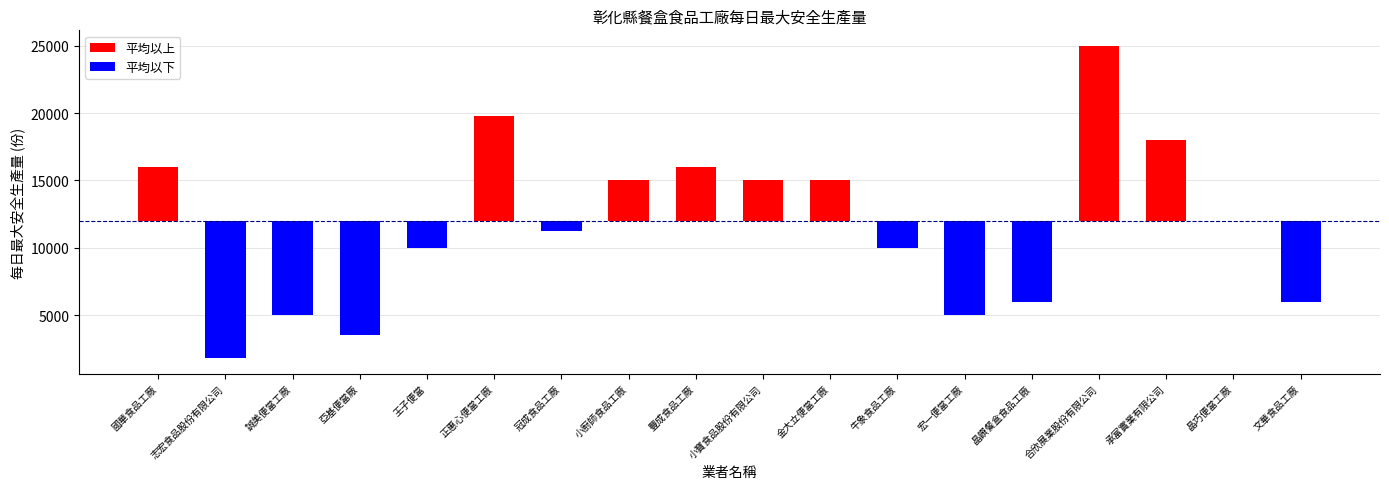

What is the smallest value displayed?

1800